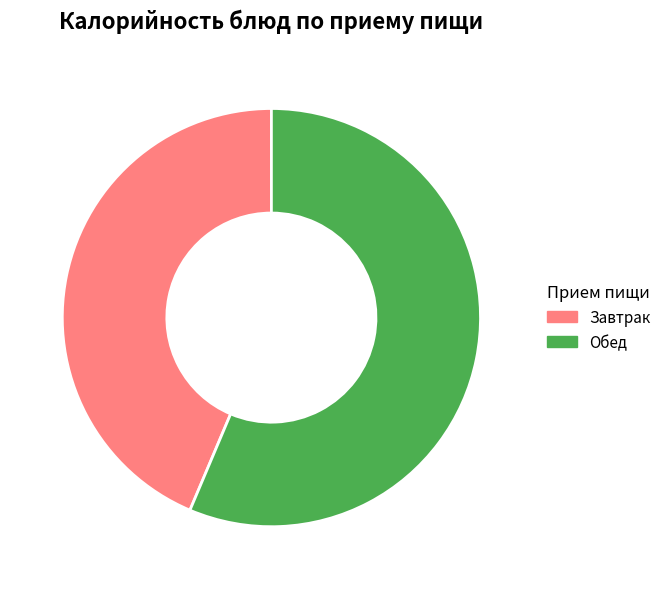

Which category has the biggest portion of the pie?

Обед